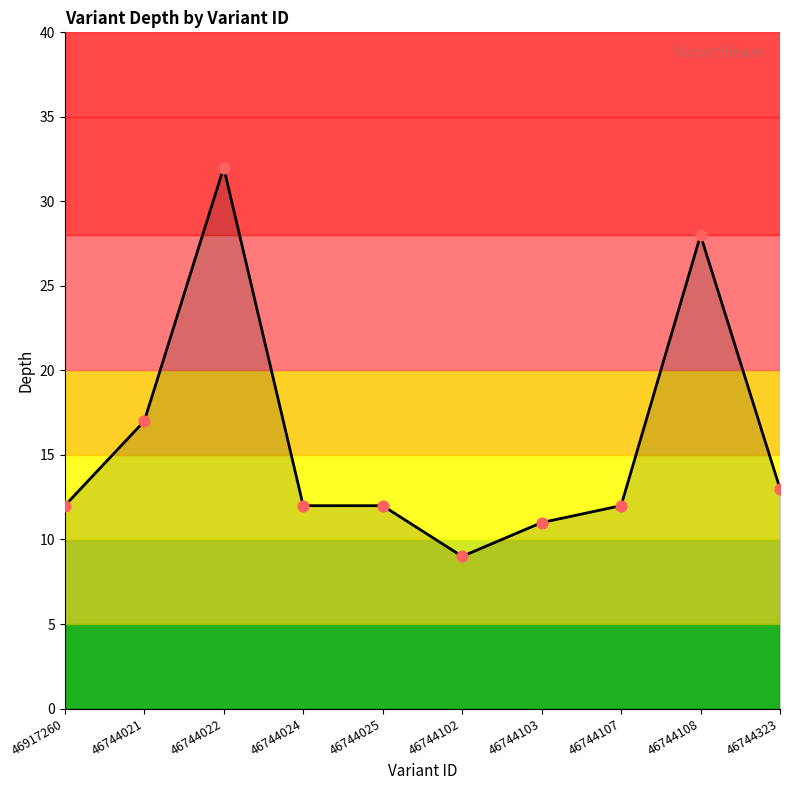

Between 46744102 and 46744108, which is larger?

46744108